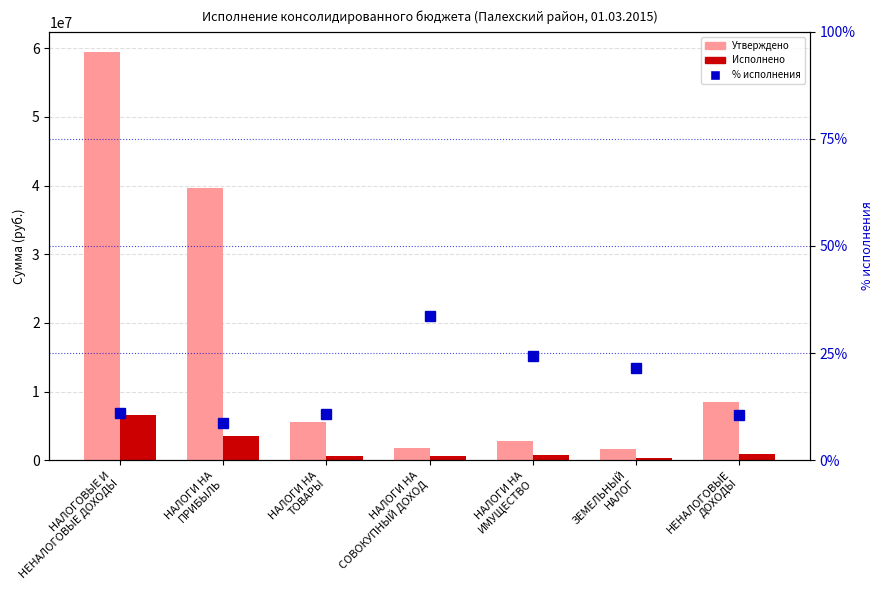

What is the difference between the Исполнено values at НАЛОГОВЫЕ И
НЕНАЛОГОВЫЕ ДОХОДЫ and НАЛОГИ НА
ПРИБЫЛЬ?

3115364.4